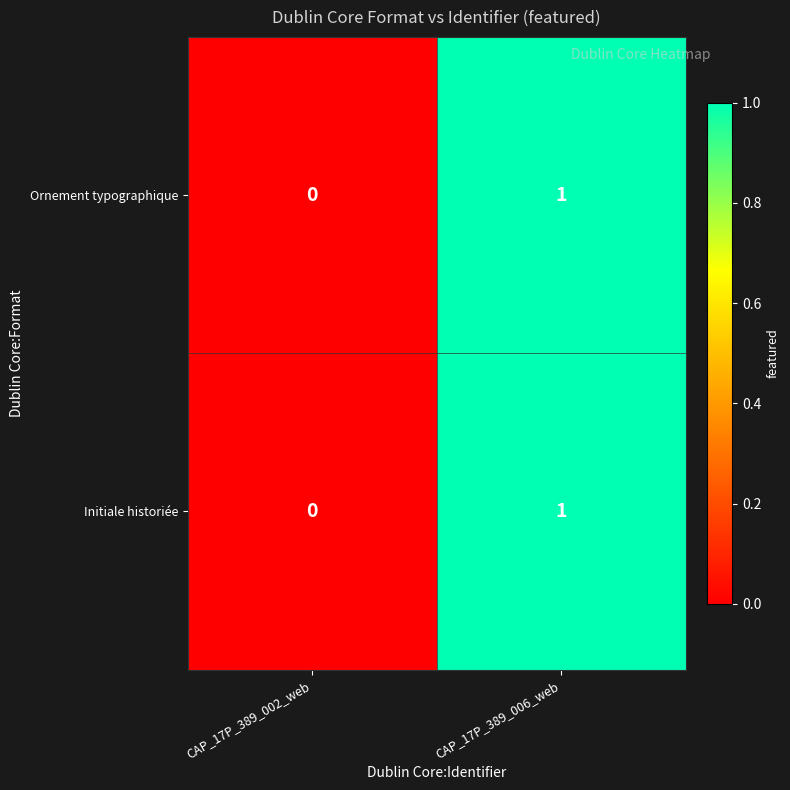

Which category has the lowest value in the Ornement typographique series?

CAP_17P_389_002_web